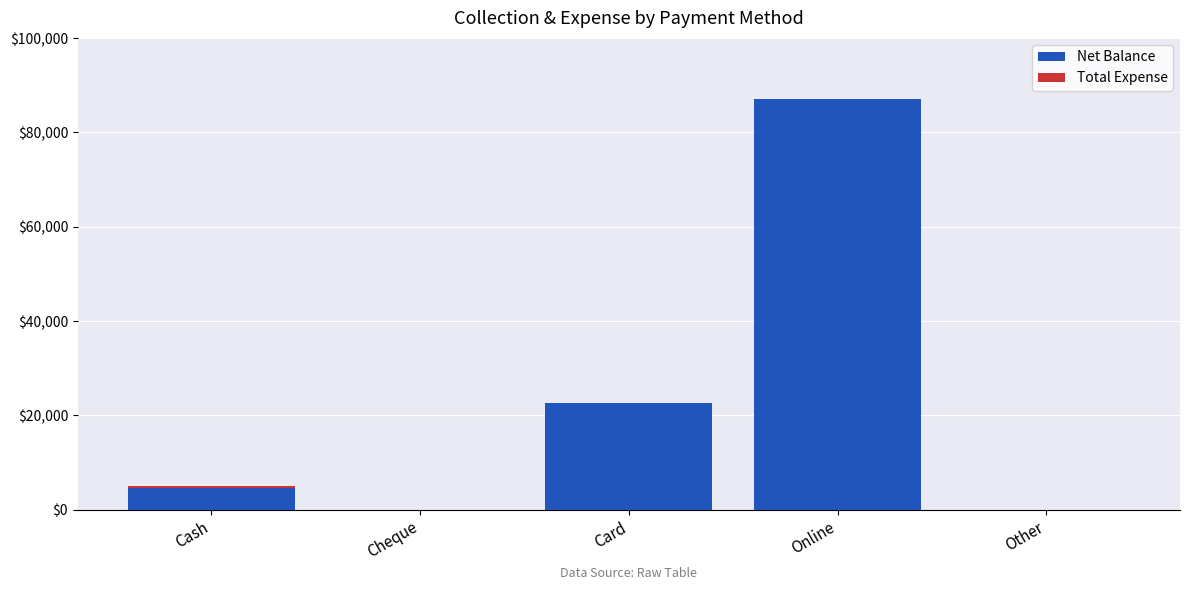

Count the number of data series in this chart.

2